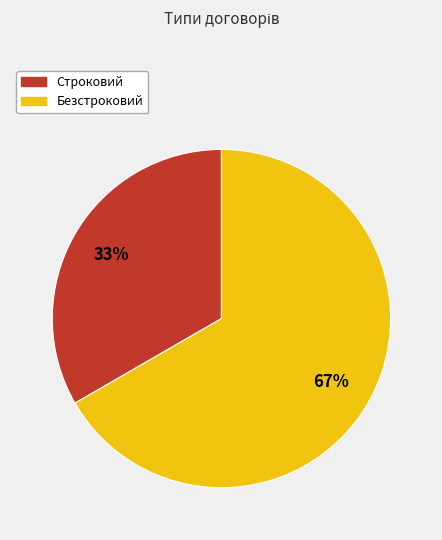

Is the sum of Безстроковий and Строковий greater than half?

Yes